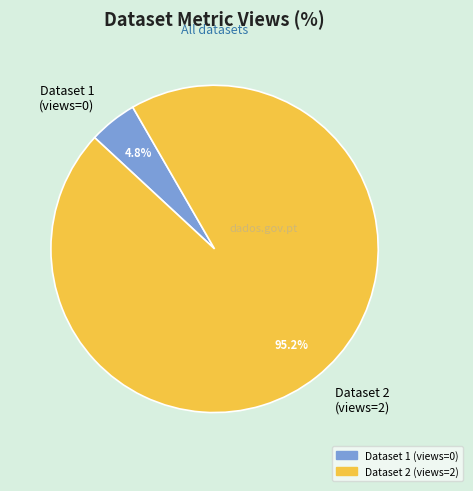

What is the smallest slice in the pie chart?

Dataset 1 (views=0)